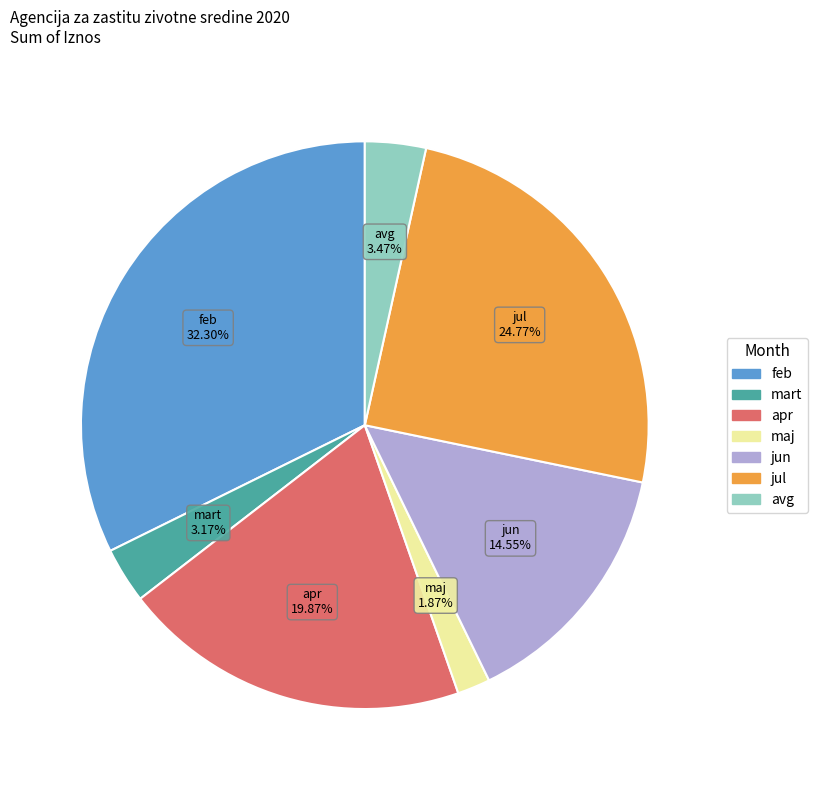

What is the total percentage of maj and apr?

21.7%